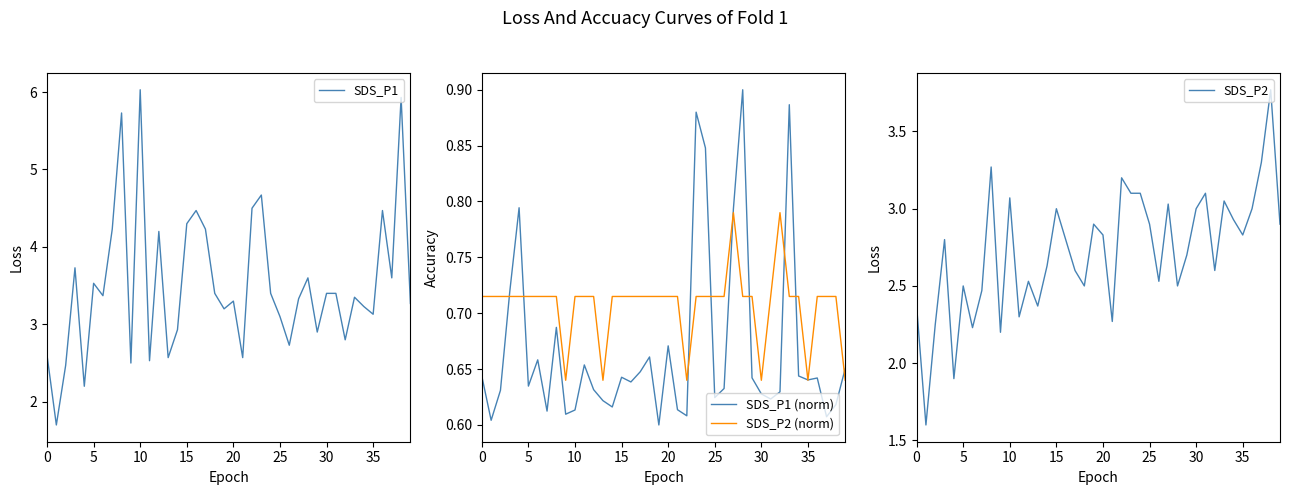

The value of SDS_P1 (norm) at 5 is 1.1. True or false?

False